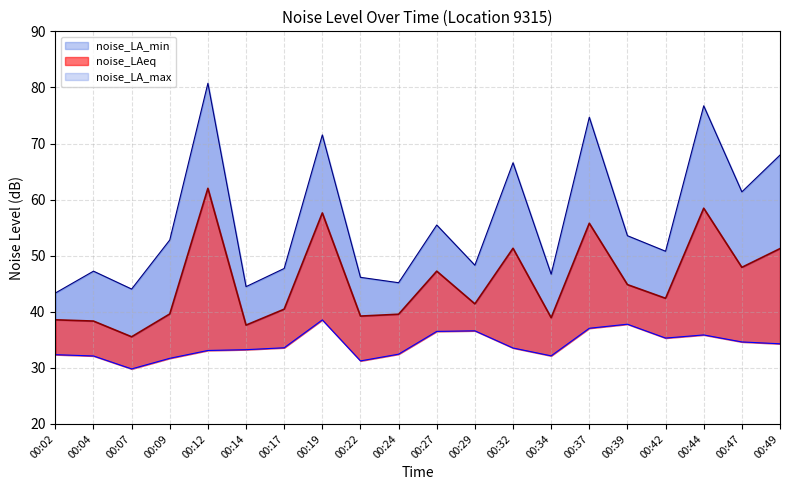

Rank the series at 00:07 from highest to lowest value.

noise_LA_max, noise_LAeq, noise_LA_min